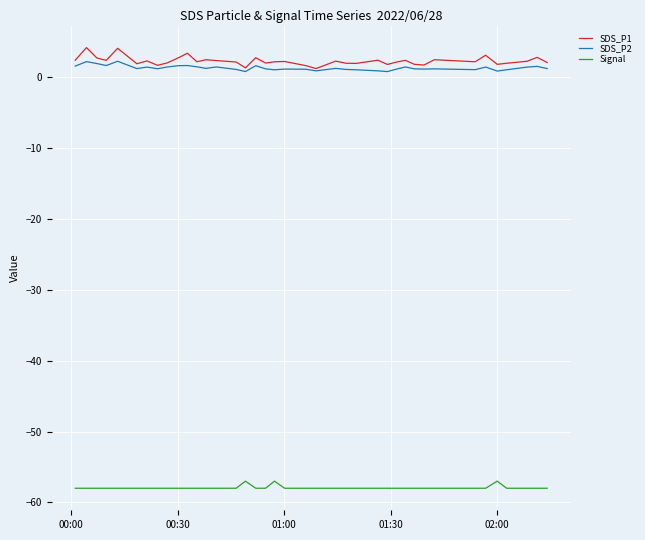

What is the average value of the Signal series?

-57.9